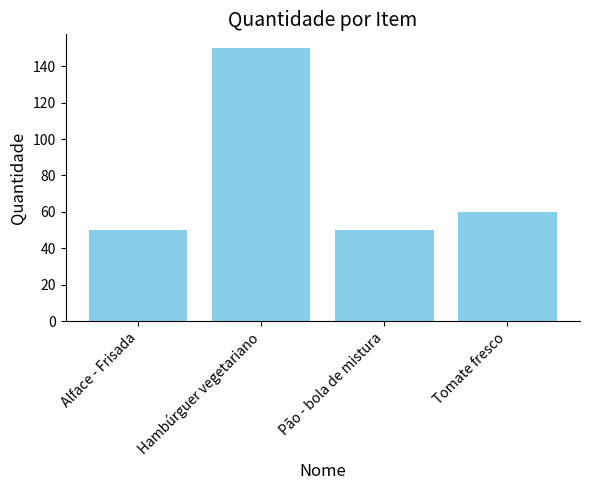

The value at Pão - bola de mistura is 50. True or false?

True